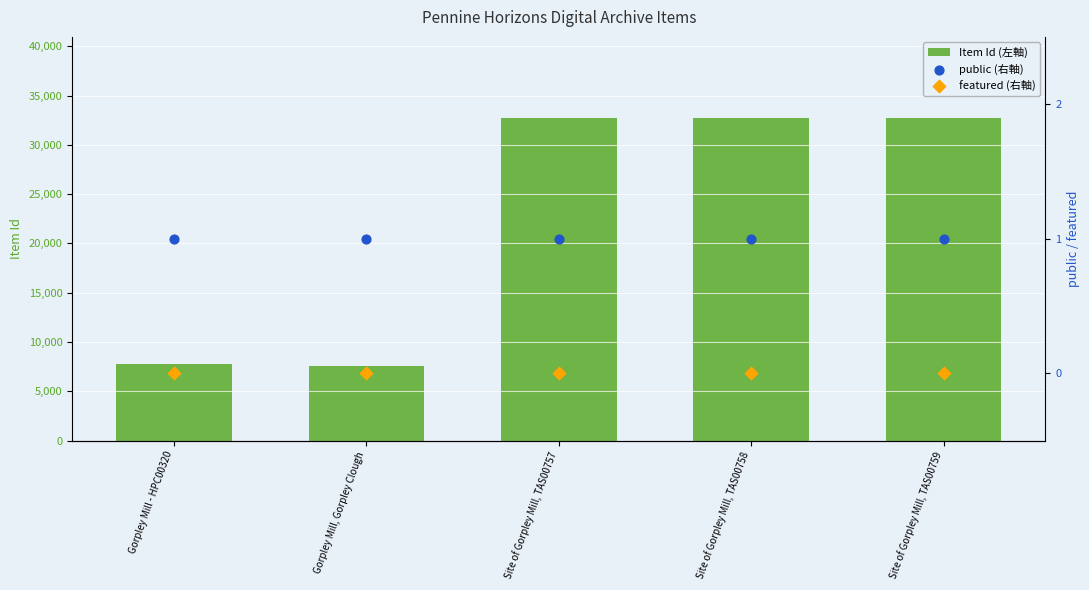

At how many categories does at least one series exceed 26488?

3